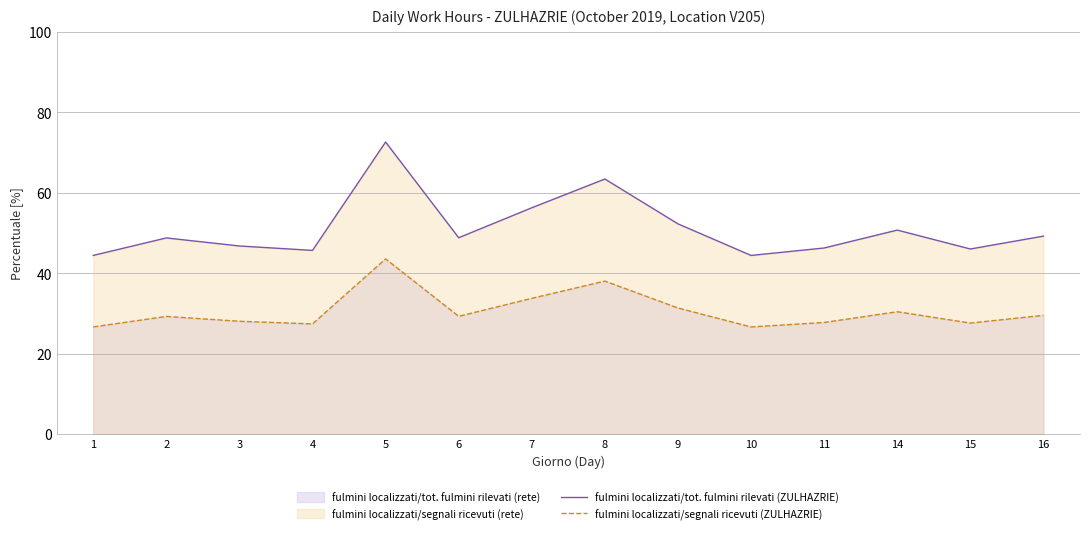

What is the total value across all series at 2?

78.1